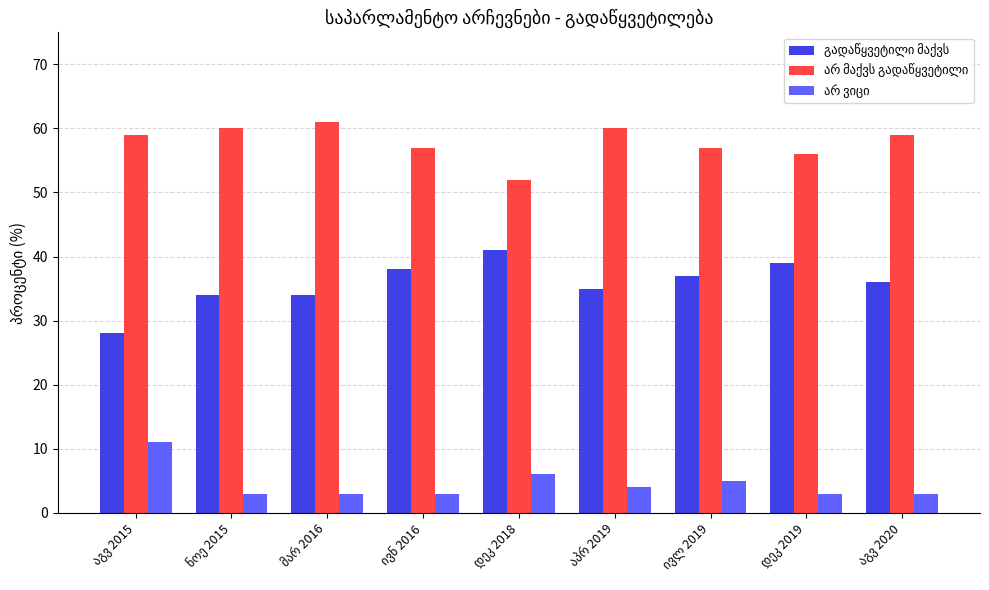

At how many categories does at least one series exceed 27?

9